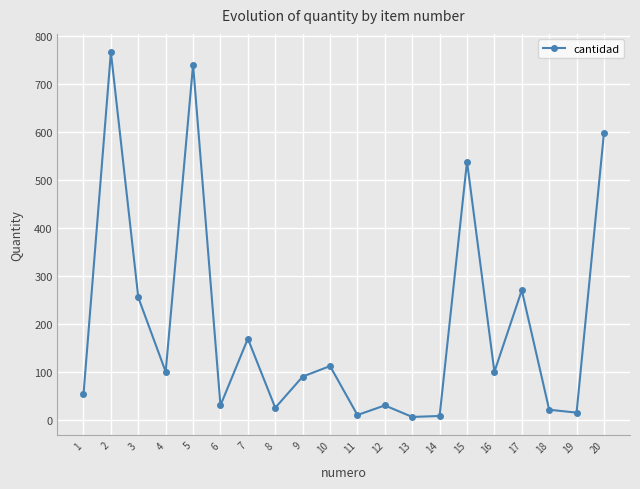

What is the difference between the values at 10 and 15?

426